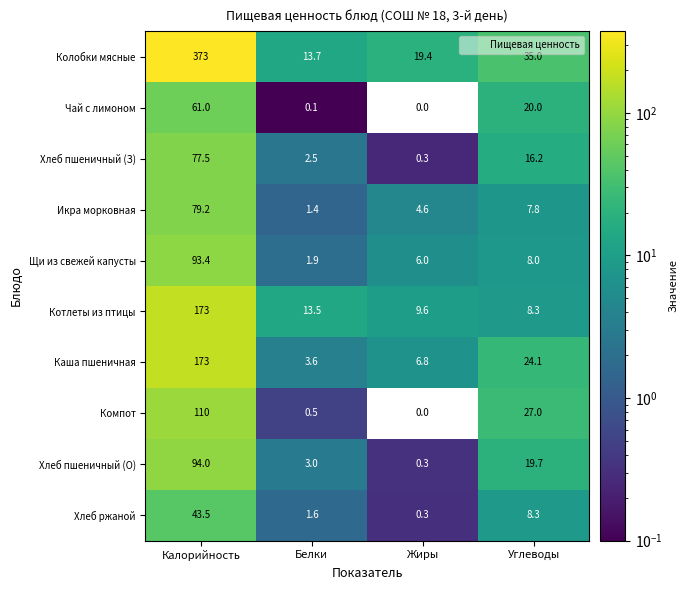

How many series are shown in this chart?

10